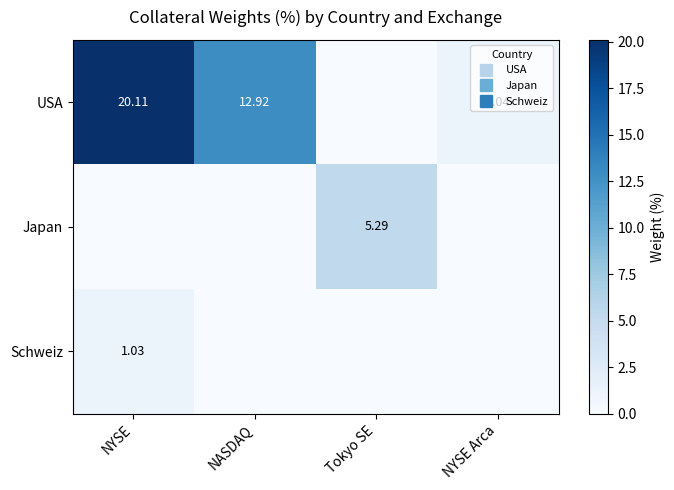

Read the USA value at NYSE.

20.1